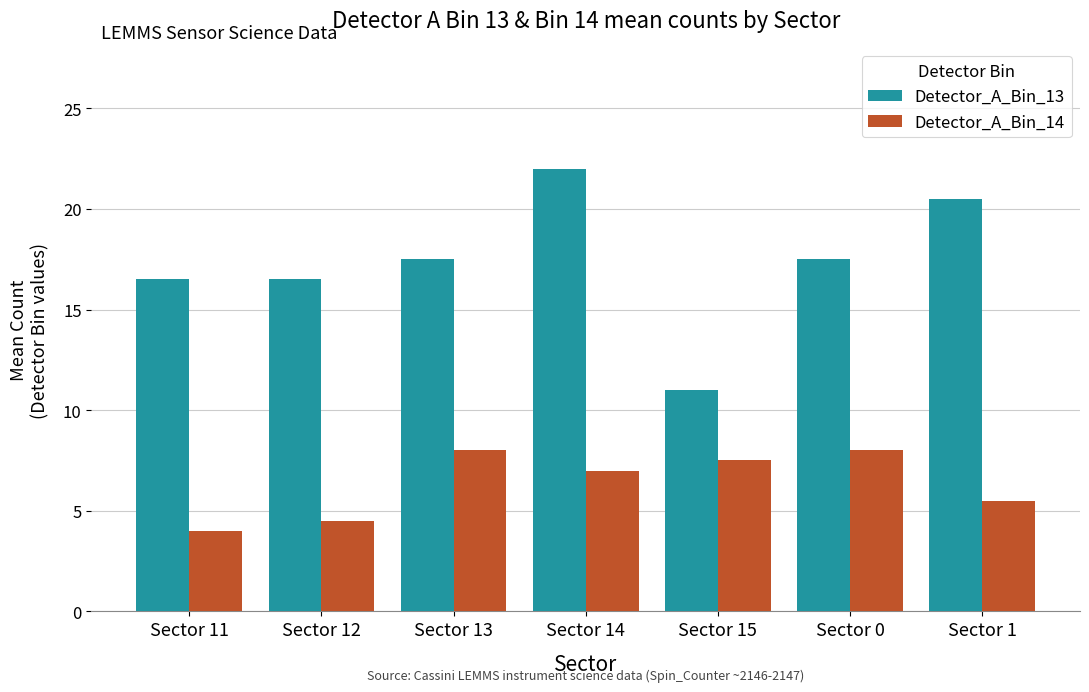

Rank the series by their maximum value, from lowest to highest.

Detector_A_Bin_14, Detector_A_Bin_13